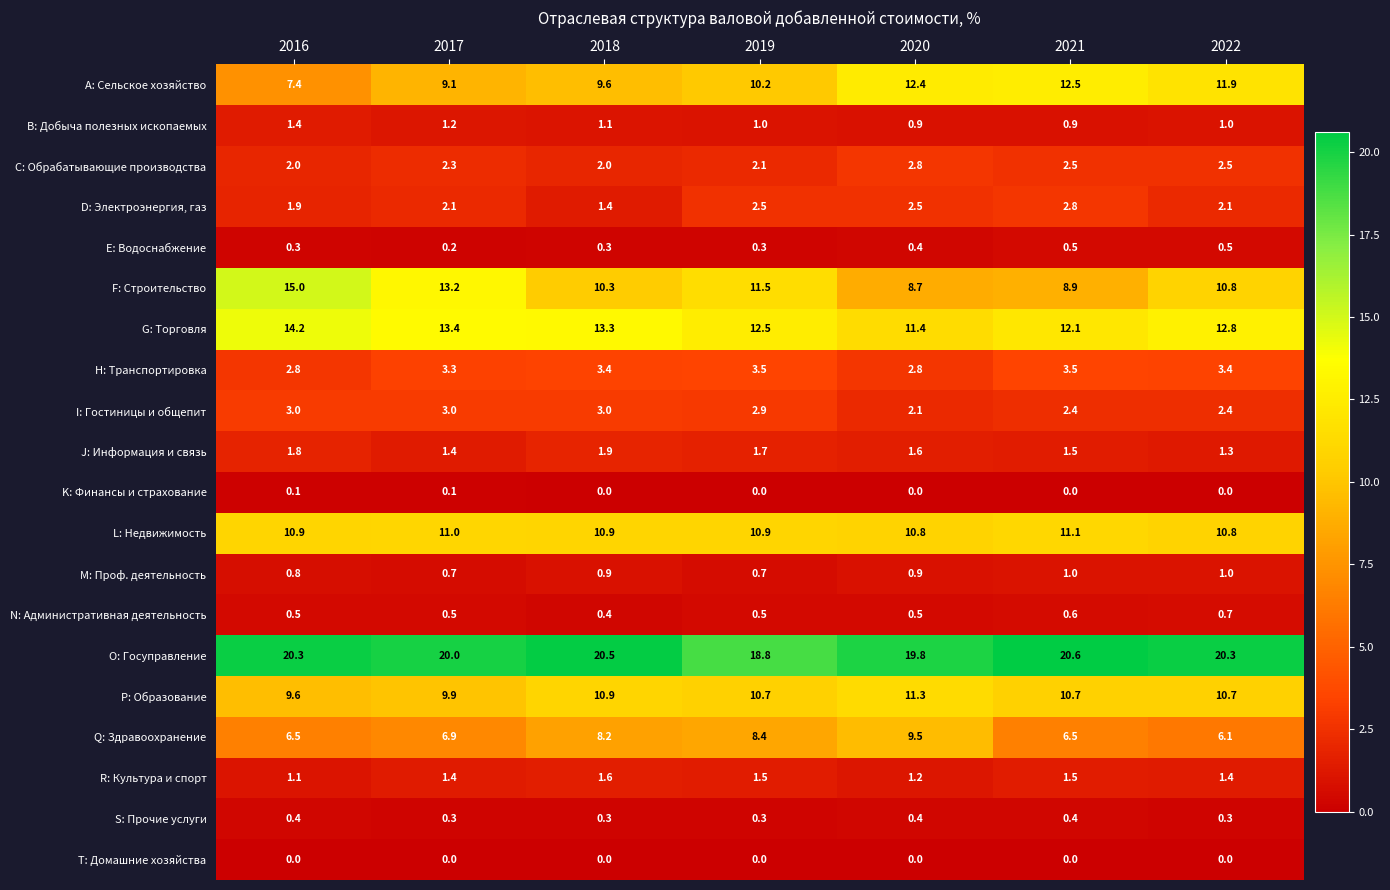

The K: Финансы и страхование series shows 0.1 at 2016. True or false?

True